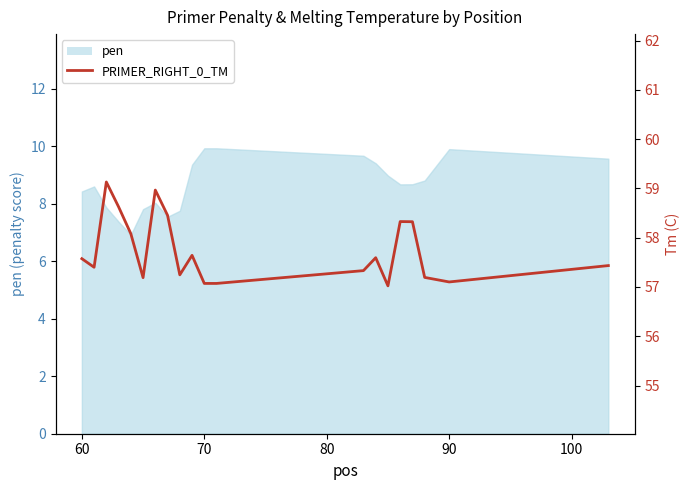

Does the chart display data point markers on the line(s)?

No